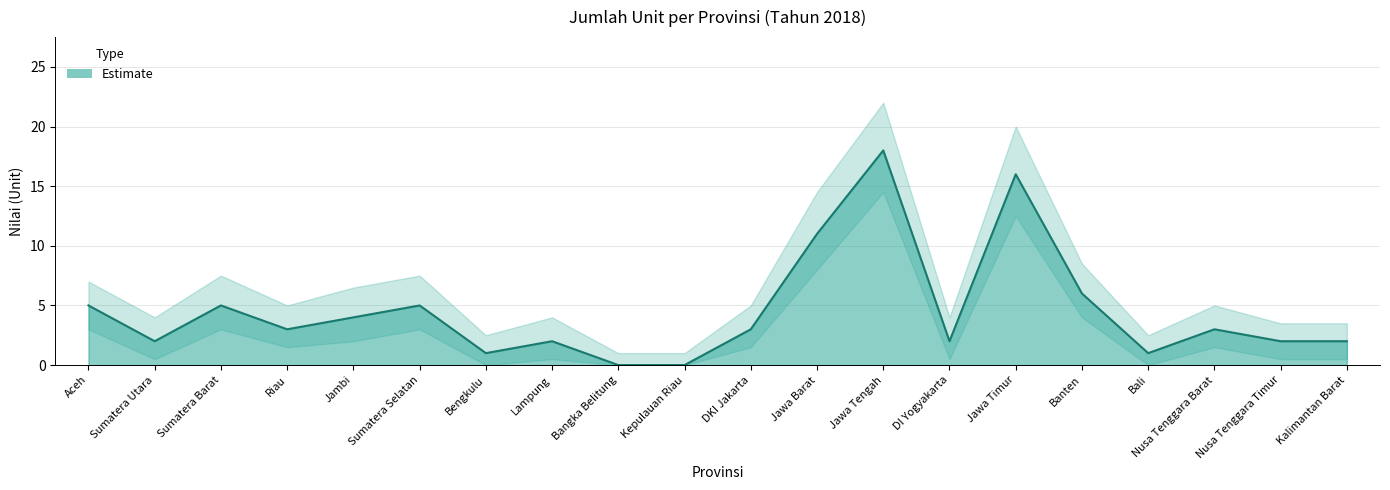

How many points are higher than both their immediate neighbors (excluding endpoints)?

6